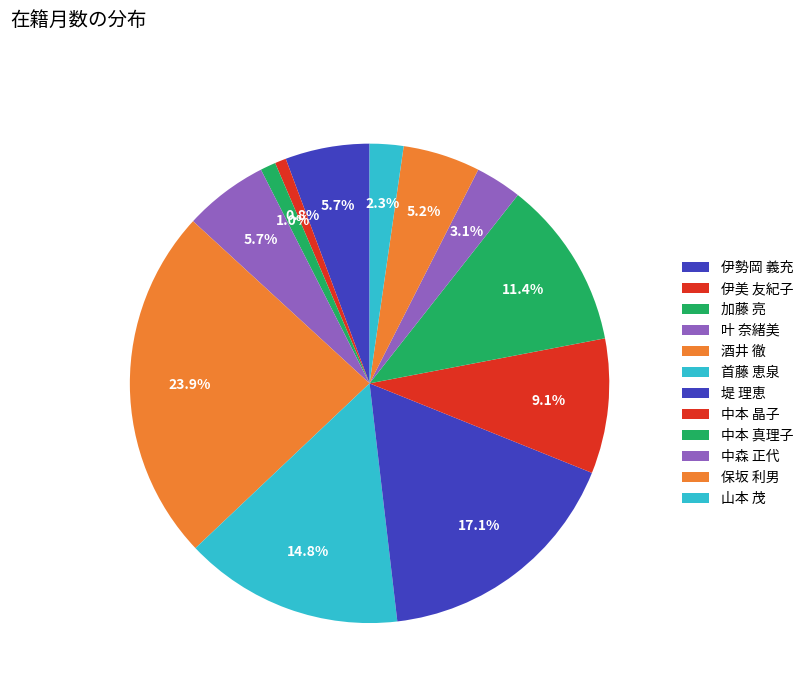

How many segments does this pie chart have?

12